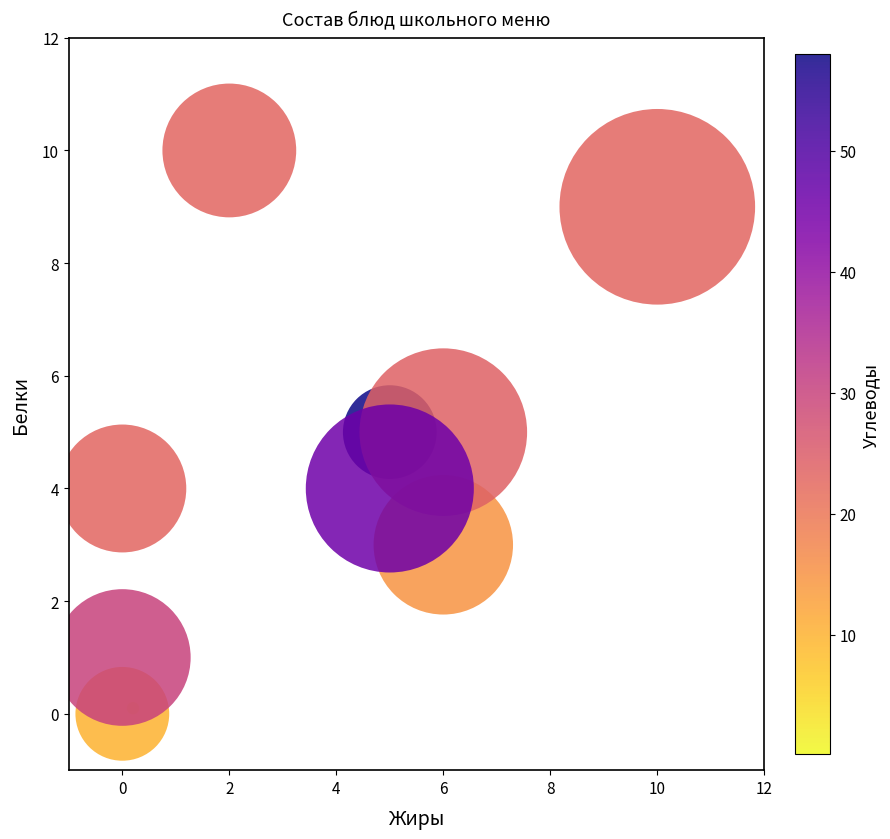

What is the average Y value?

4.1